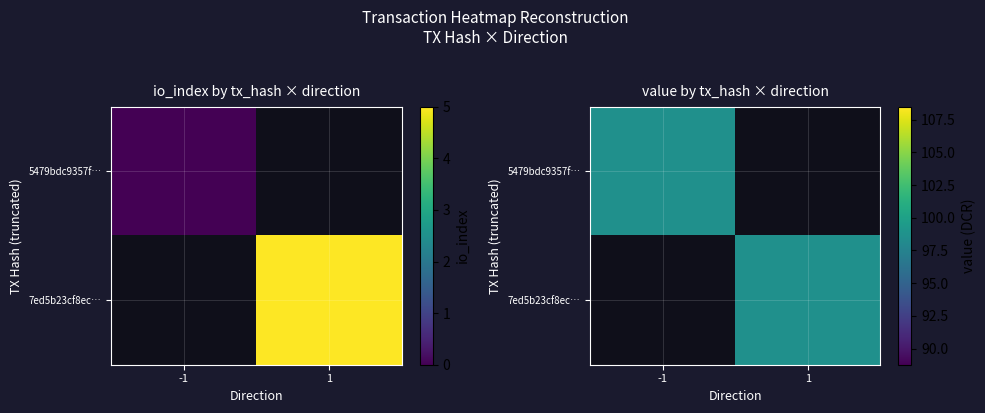

Rank the series by their average value, from highest to lowest.

7ed5b23cf8ecca4839424429d67e3432b630627, 5479bdc9357f189a7593ffbc13faad0e1a0855a